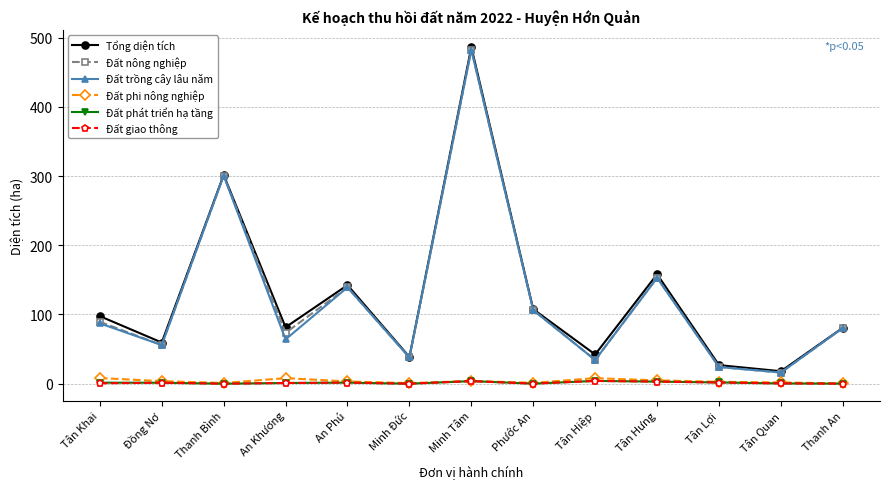

True or false: Đất phi nông nghiệp and Tổng diện tích cross at least once.

False